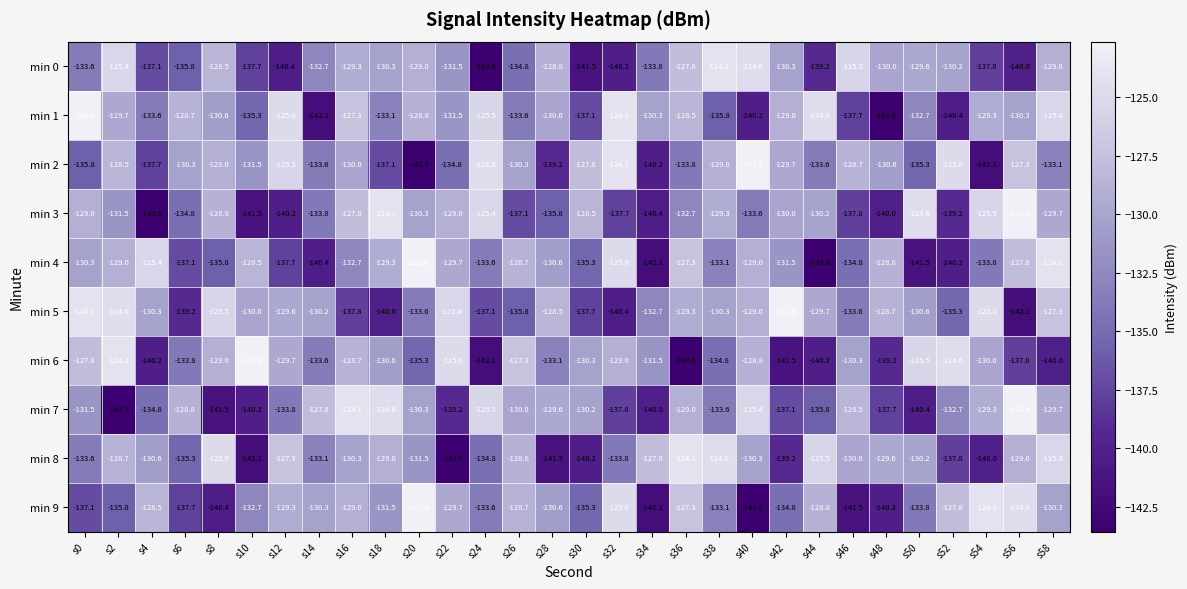

At which label is min 4 closest to -133?

s38